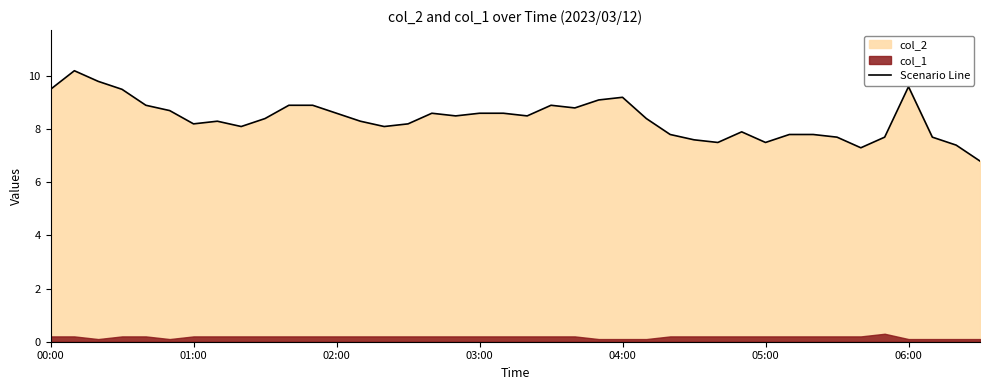

What is the lowest value of the Scenario Line series?

6.8